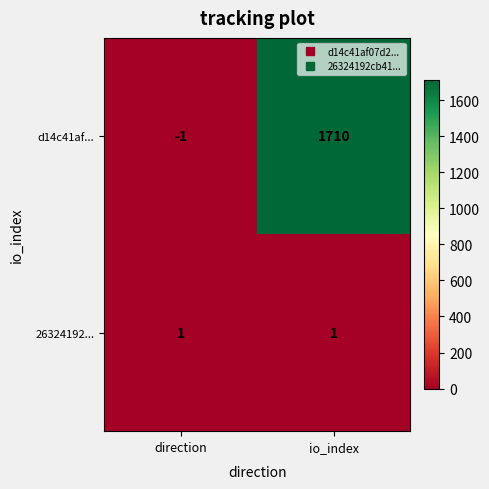

Reading right to left, extract all data points from this chart.

d14c41af...: io_index=1710	direction=-1
26324192...: io_index=1	direction=1